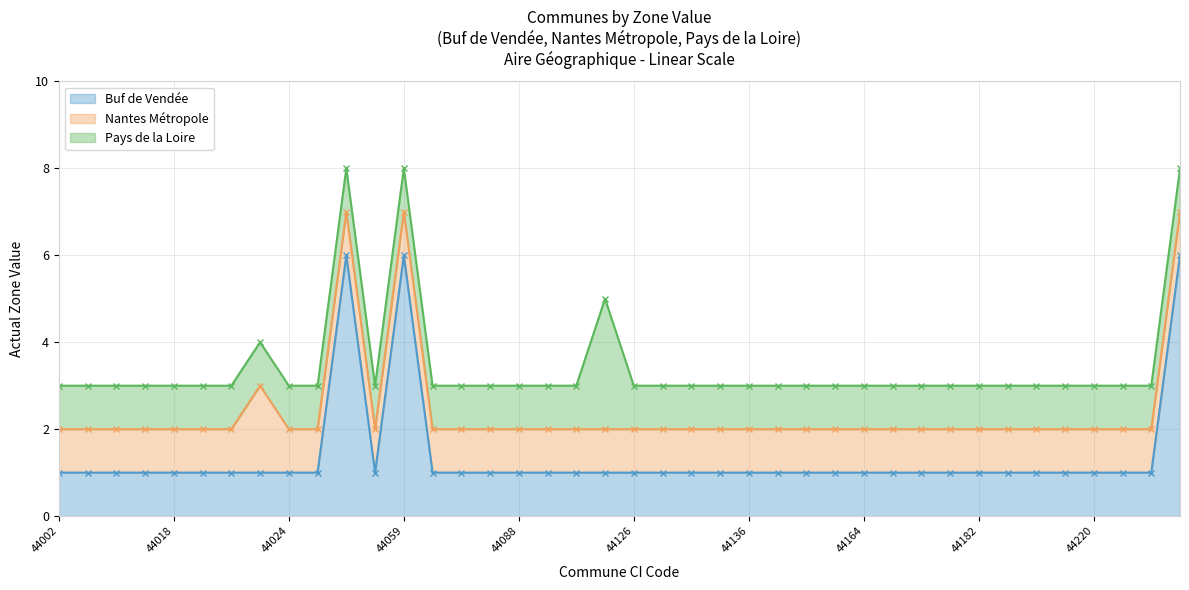

Between 44088 and 44182, which is larger?

44088